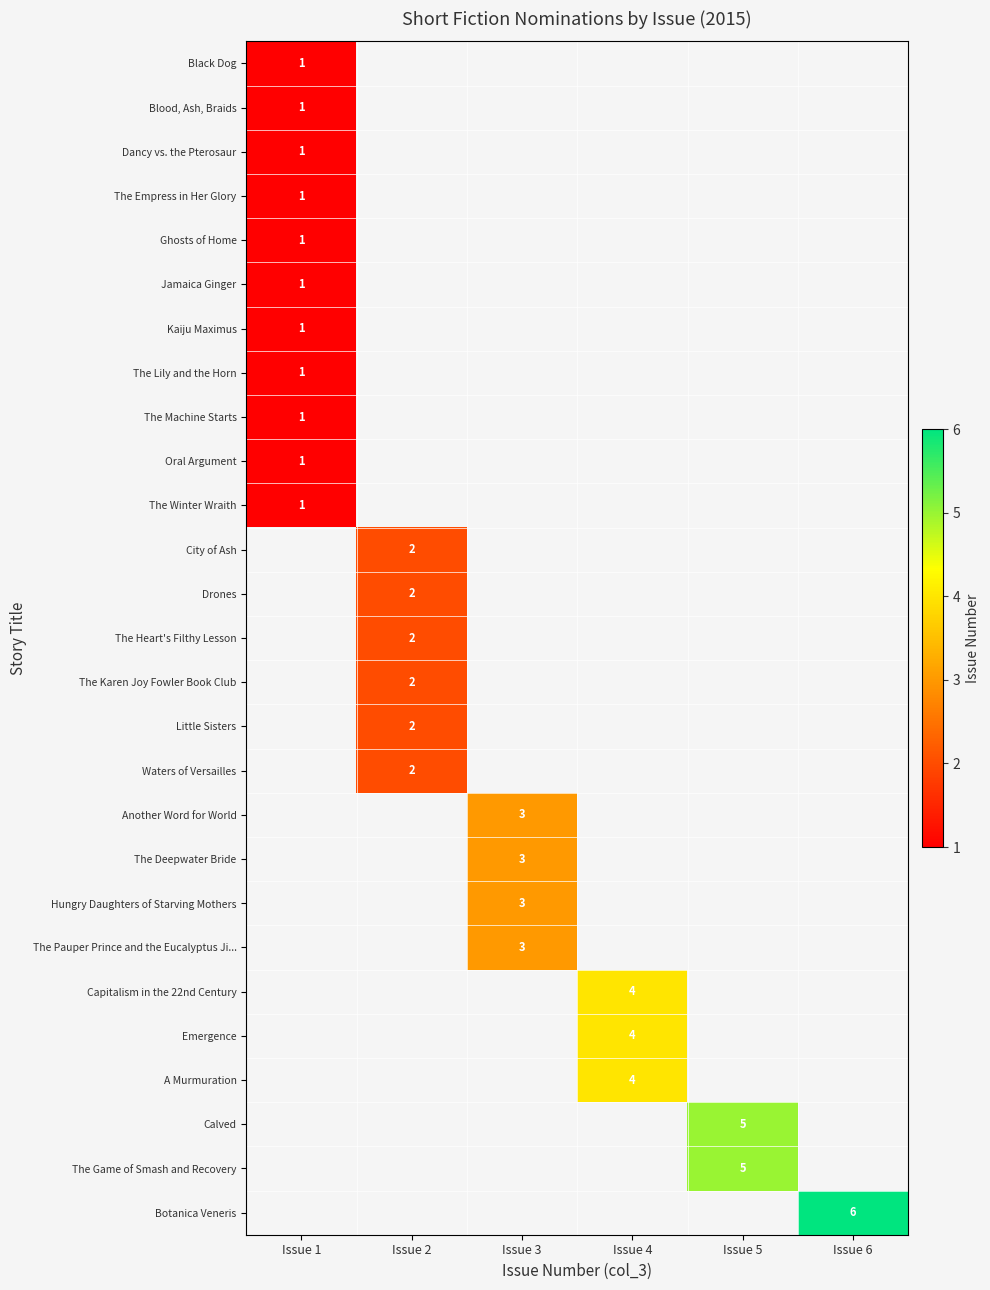

At how many categories does at least one series exceed 4?

2